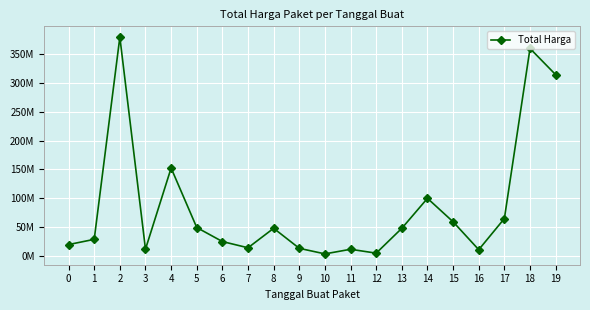

What is the difference between the maximum and minimum values?

375250000